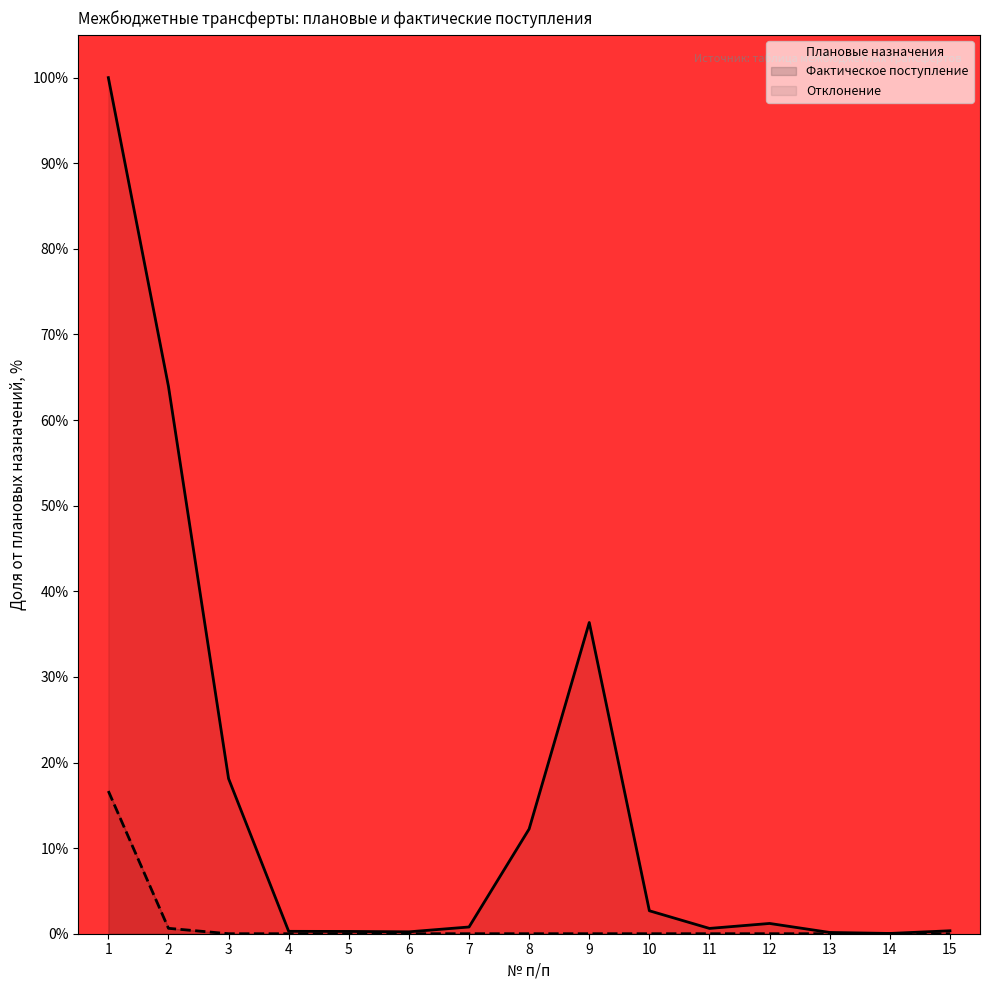

True or false: Плановые назначения and Фактическое поступление intersect in this chart.

False